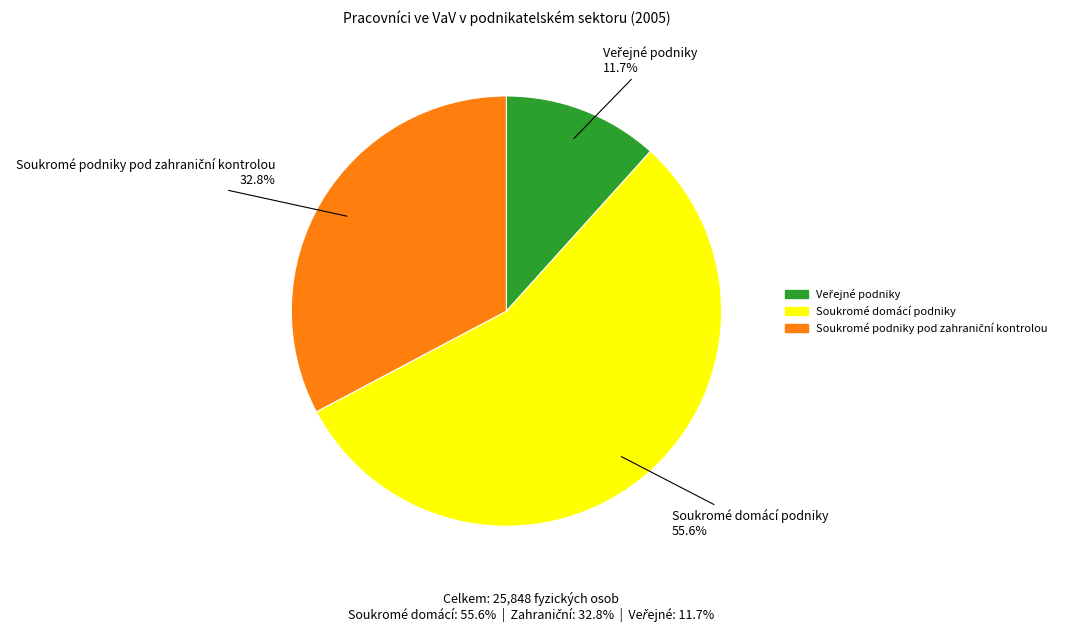

Is there any slice that represents more than half of the pie?

Yes